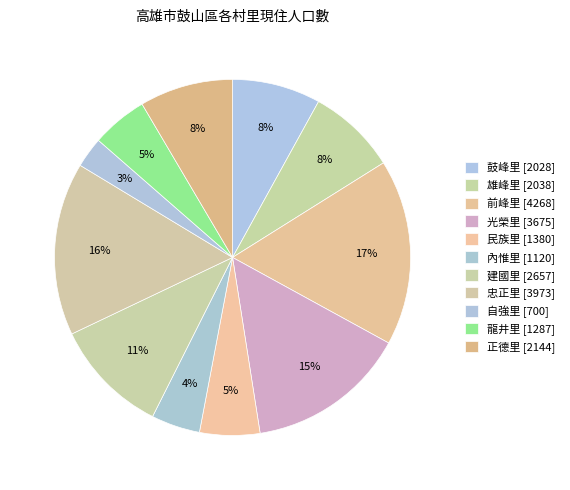

How many slices are in this pie chart?

11